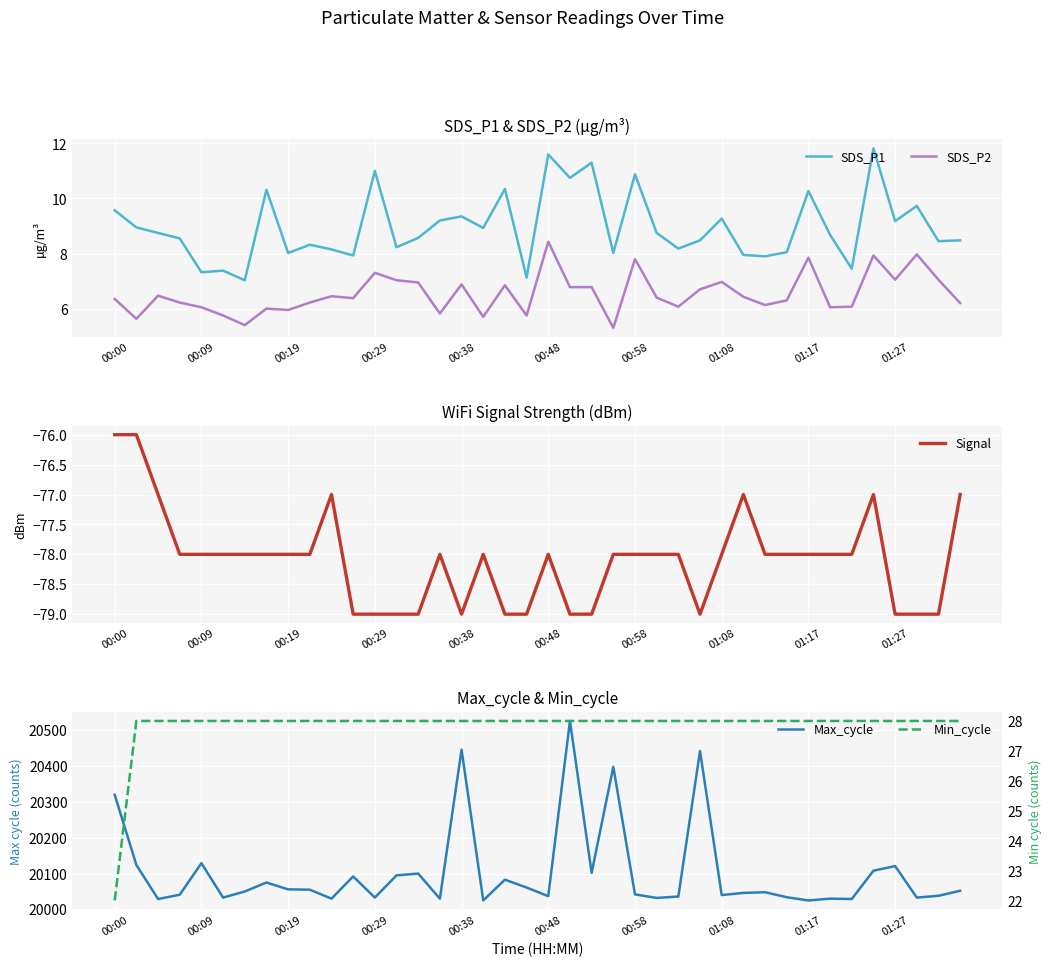

At which label does SDS_P2 first exceed 6?

00:00